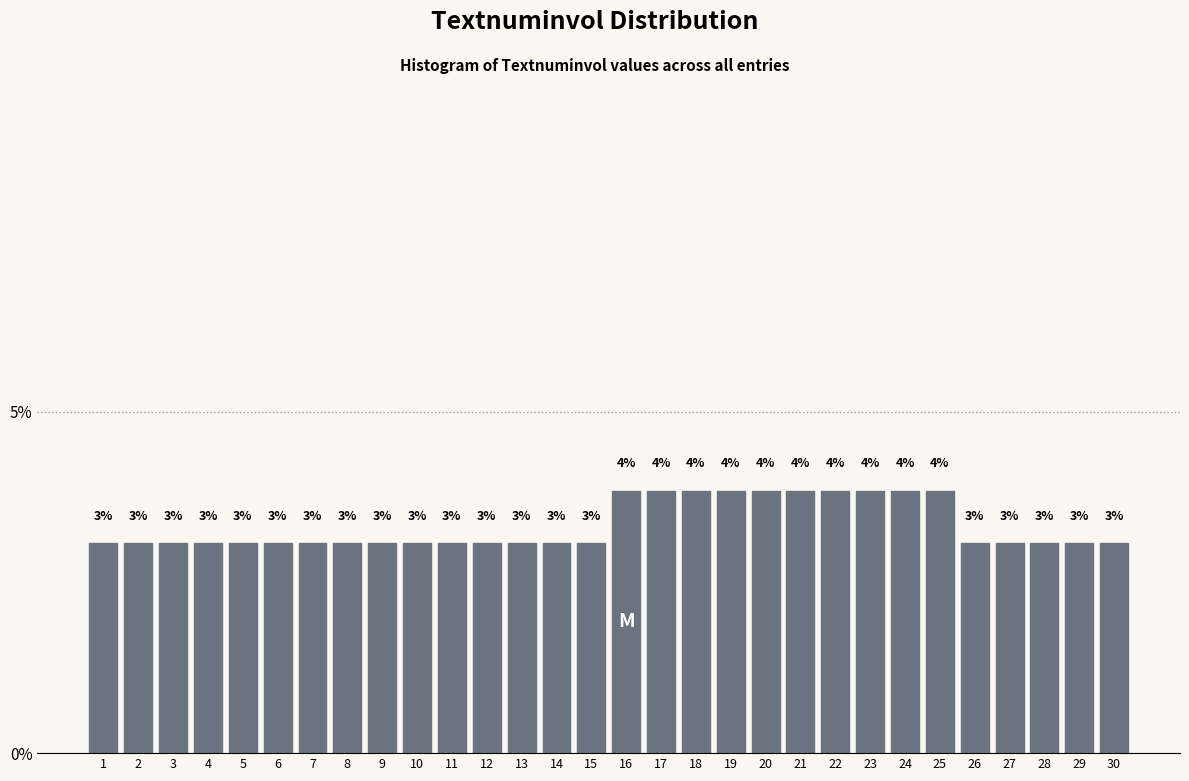

How many bars are there in total?

30